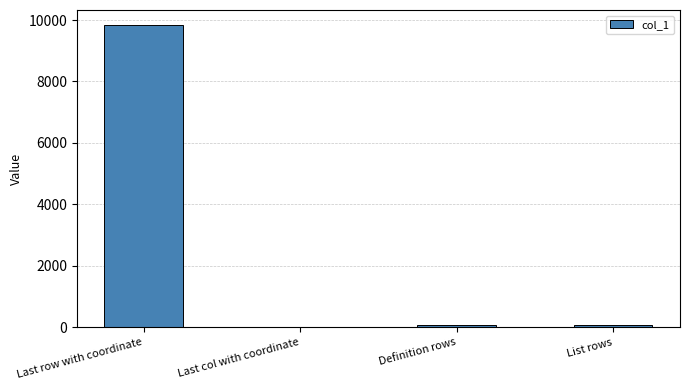

Where does the data first go above 58?

Last row with coordinate